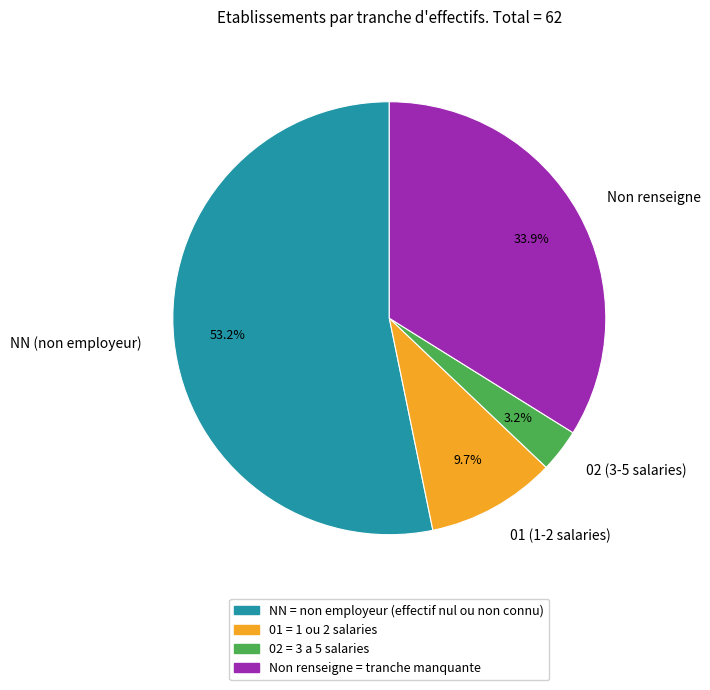

Rank the categories by value from lowest to highest.

02 (3-5 salaries), 01 (1-2 salaries), Non renseigne, NN (non employeur)